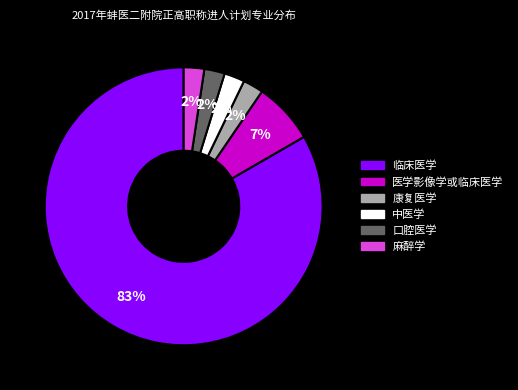

Do 临床医学 and 麻醉学 together represent more than half of the pie?

Yes